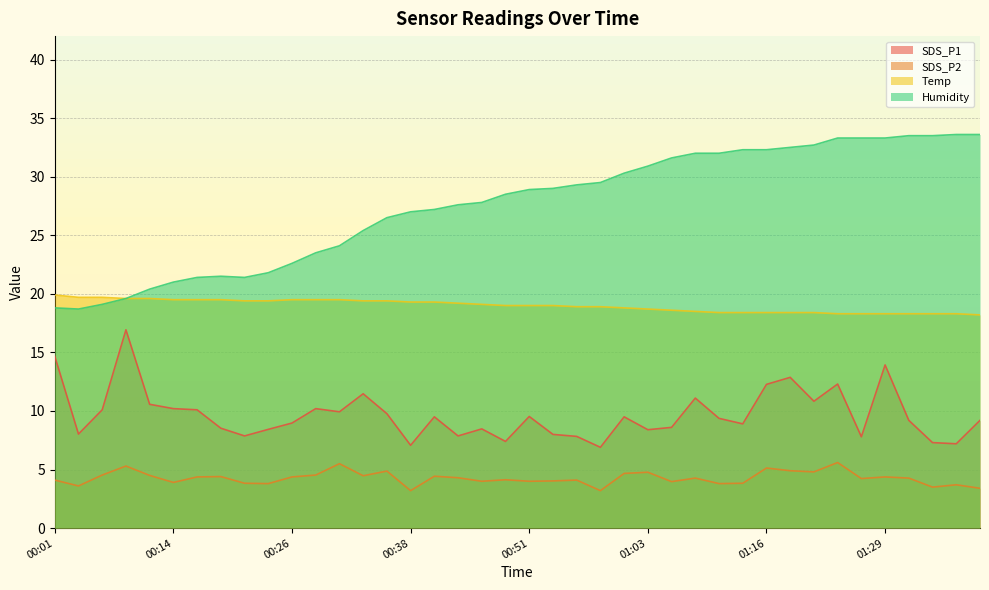

In Humidity, how many points are lower than both neighbors (excluding endpoints)?

2